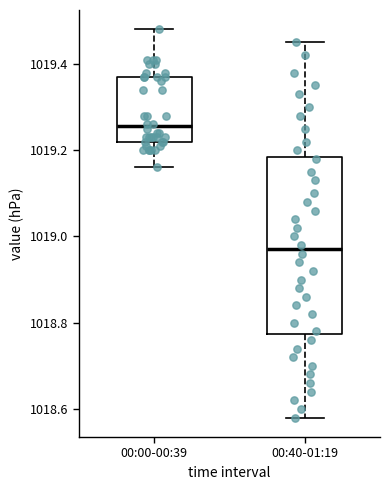

Reading left to right, read every box against the y-axis: the position of its median line, the range the box covers, and the ends of its whiskers. The values are not printed on the chart, so give them approximately, as read against the axis.

00:00-00:39: median 1019.26, box 1019.22 to 1019.38, whiskers 1019.16 to 1019.48
00:40-01:19: median 1018.98, box 1018.78 to 1019.18, whiskers 1018.58 to 1019.46